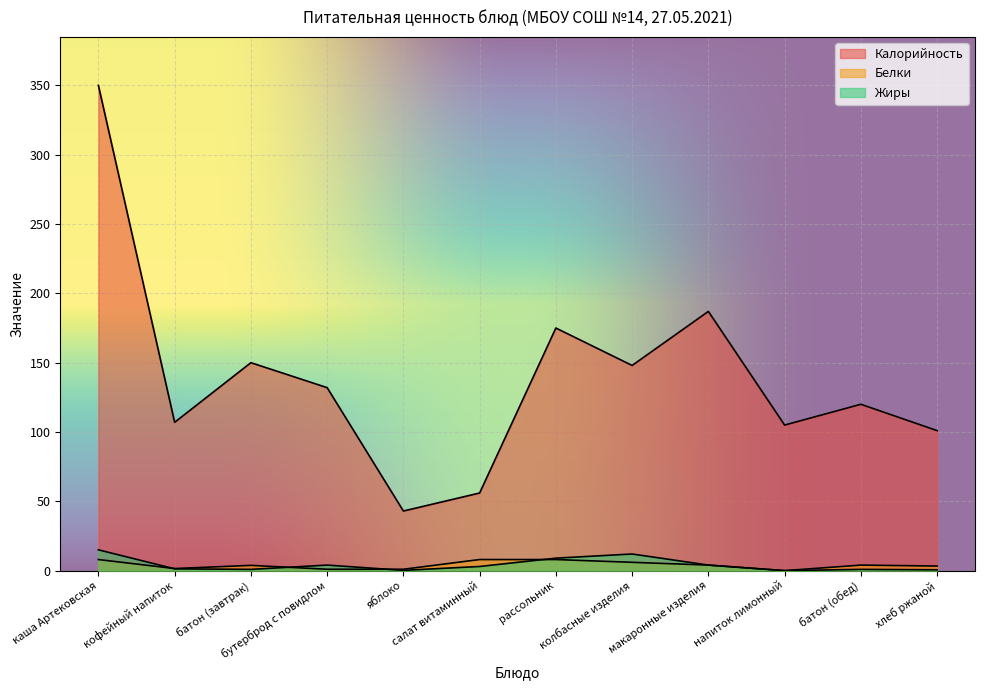

What is the total value across all series at батон (завтрак)?

154.7